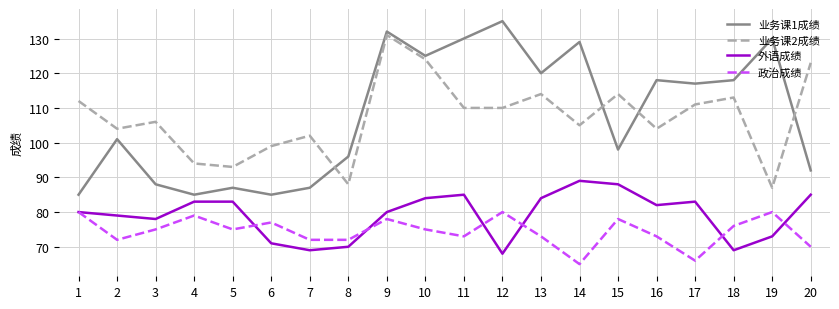

What value does the 政治成绩 series have at 20, to the nearest 10?

70